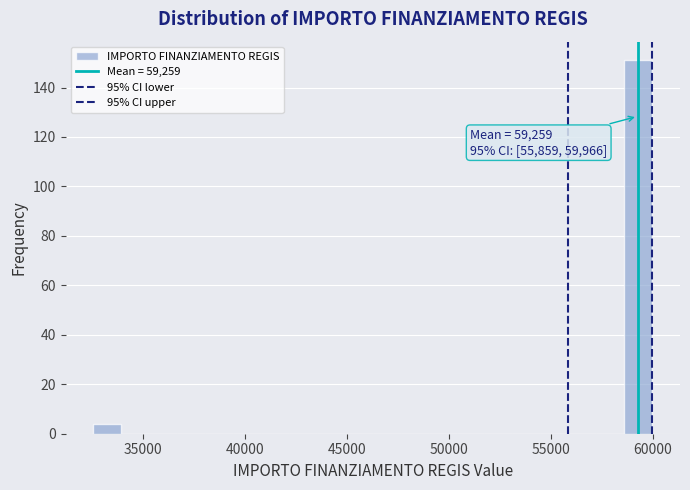

Read against the x-axis, roughly where is the centre of the tallest bar?

59500